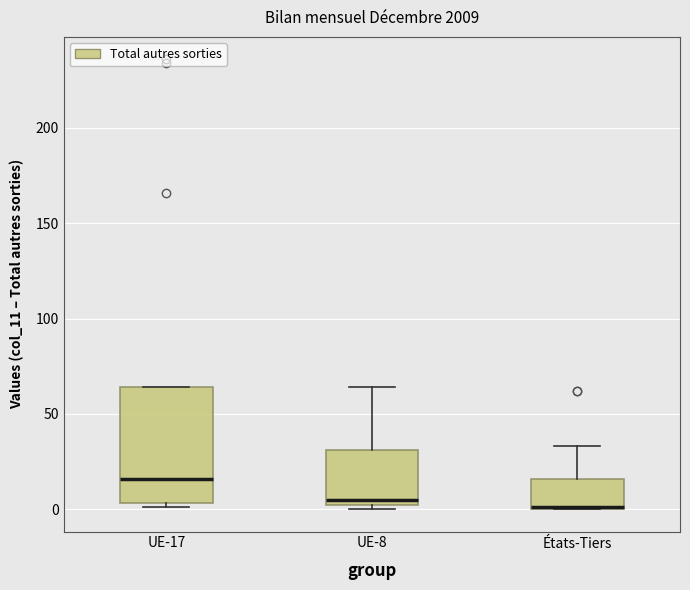

Where is the lower edge of the box for UE-8 on the y-axis? The values are not printed on the chart, so give them approximately, as read against the axis.

0